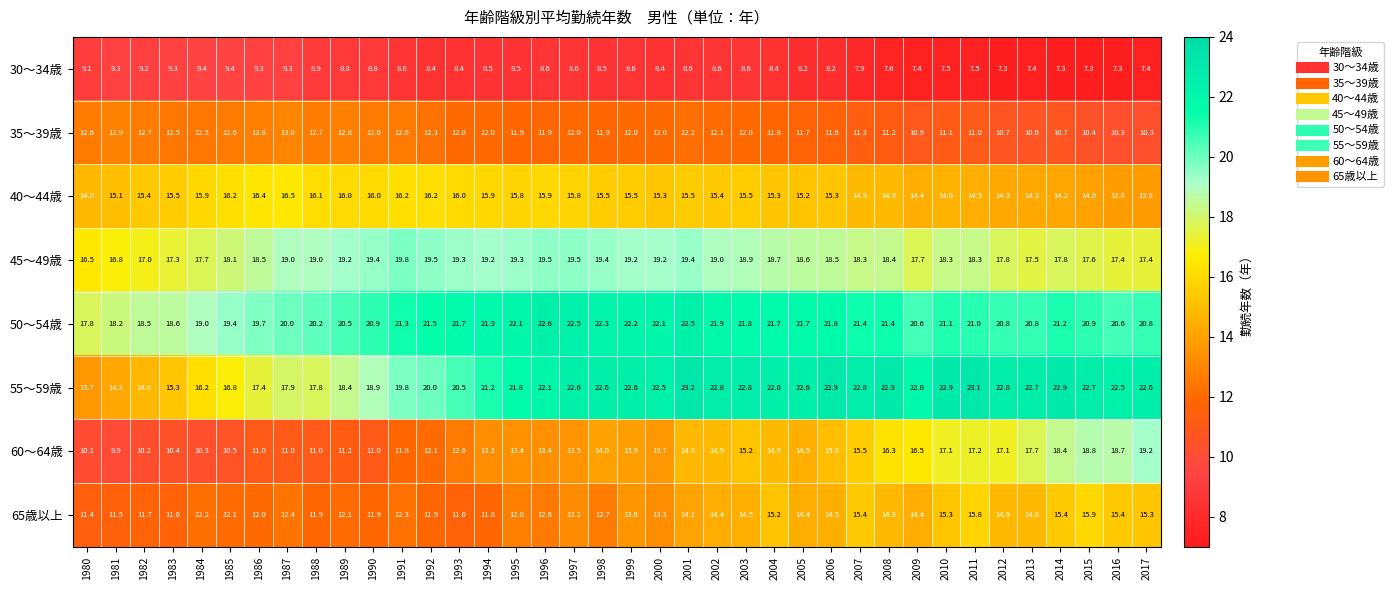

At 2007, list the series in order from largest to smallest.

55～59歳, 50～54歳, 45～49歳, 60～64歳, 65歳以上, 40～44歳, 35～39歳, 30～34歳